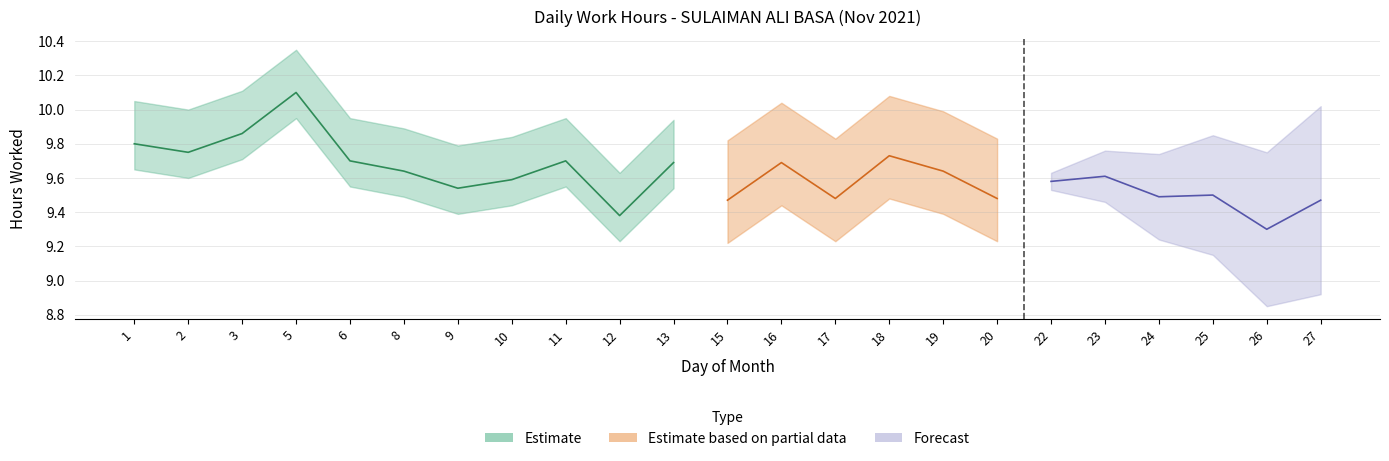

True or false: Low has a value of 9.8 at 2.

True